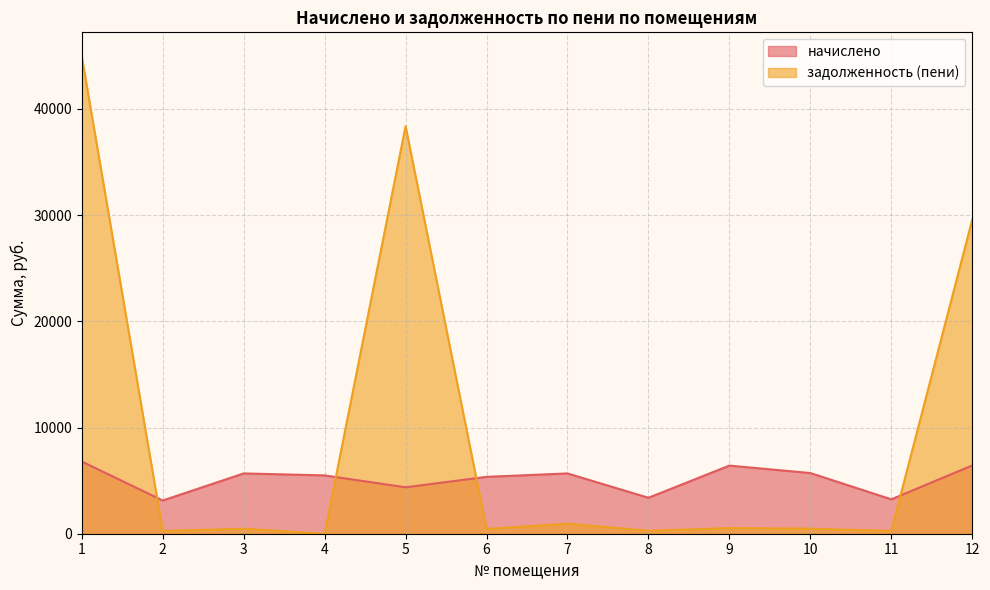

Reading left to right, extract all data points from this chart.

начислено: 1=6796.2	2=3127.2	3=5675.9	4=5491.2	5=4370.8	6=5354.5	7=5675.9	8=3385.8	9=6414.6	10=5712.7	11=3238.1	12=6429.9
задолженность (пени): 1=44958.5	2=260.6	3=473.0	4=0.0	5=38370.4	6=446.2	7=946.0	8=282.1	9=534.5	10=476.1	11=269.8	12=29577.2